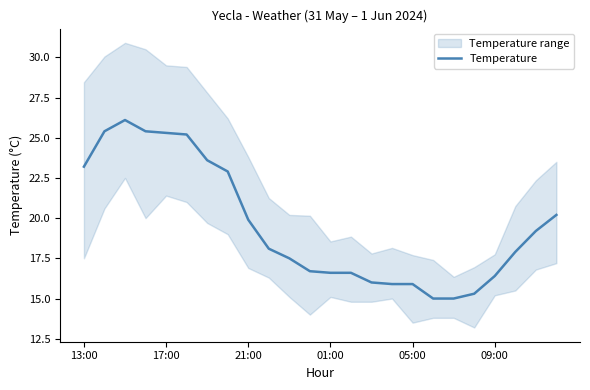

Is it true that Temperature equals 23.2 at 13:00?

True